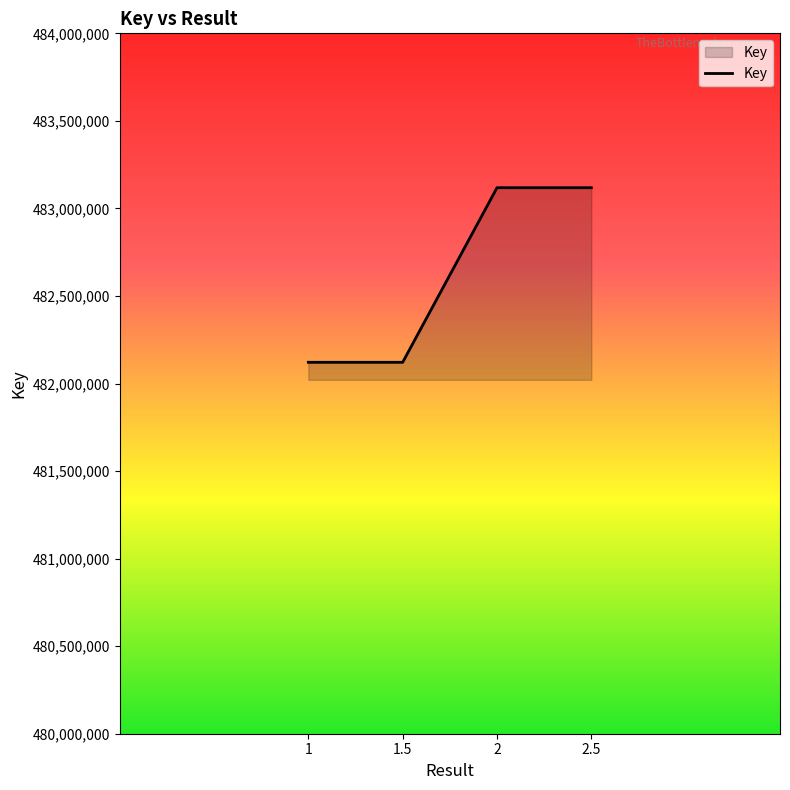

What is the minimum value shown in the chart?

482121235